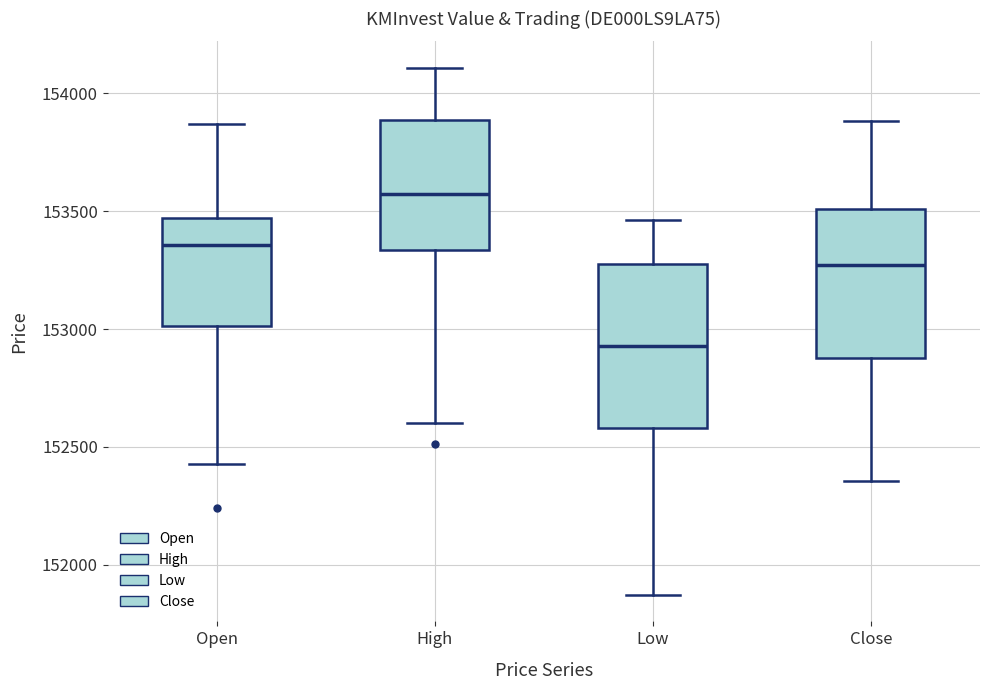

Reading left to right, read every box against the y-axis: the position of its median line, the range the box covers, and the ends of its whiskers. The values are not printed on the chart, so give them approximately, as read against the axis.

Open: median 153350, box 153000 to 153450, whiskers 152450 to 153850
High: median 153550, box 153350 to 153900, whiskers 152600 to 154100
Low: median 152950, box 152600 to 153250, whiskers 151850 to 153450
Close: median 153250, box 152900 to 153500, whiskers 152350 to 153900